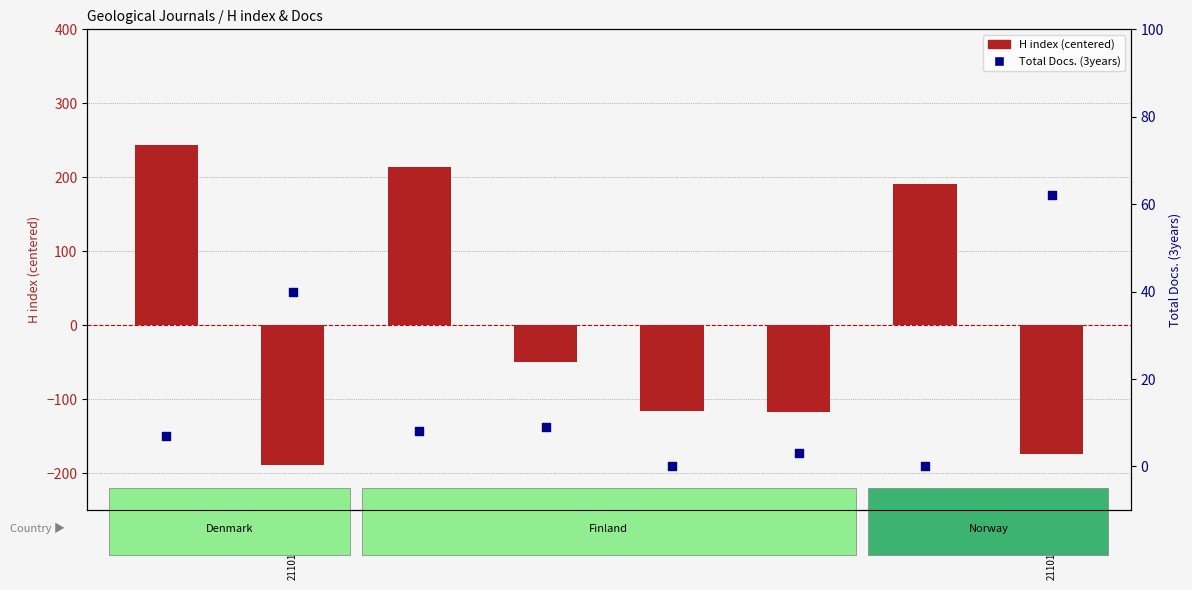

At which category is the sum across all series the highest?

26506